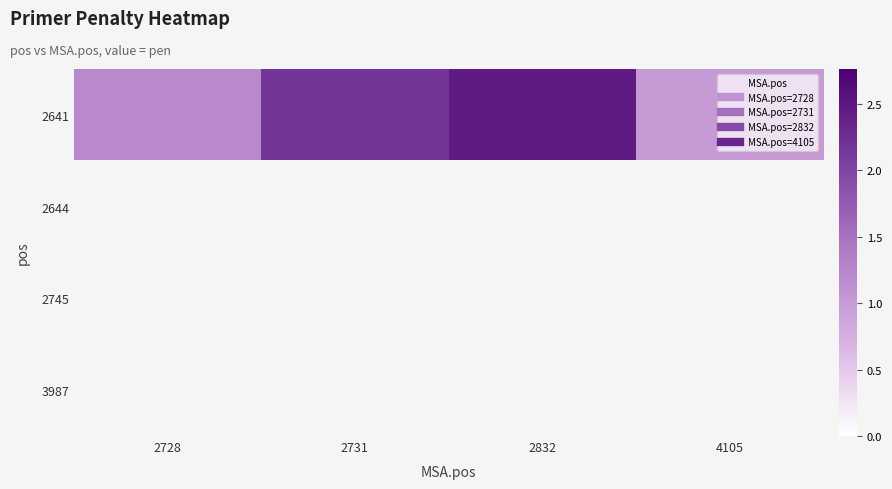

Which category has the lowest value across all series?

4105